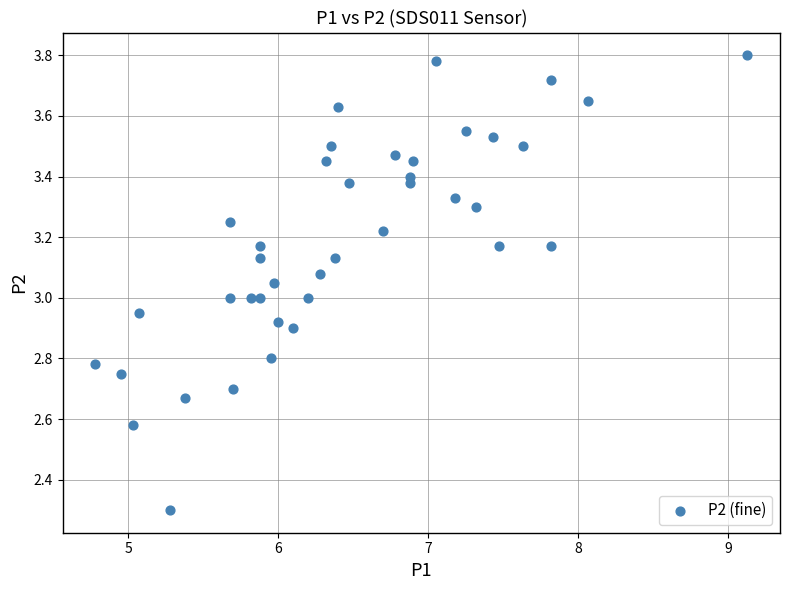

What is the range of X values (max minus min)?

4.4